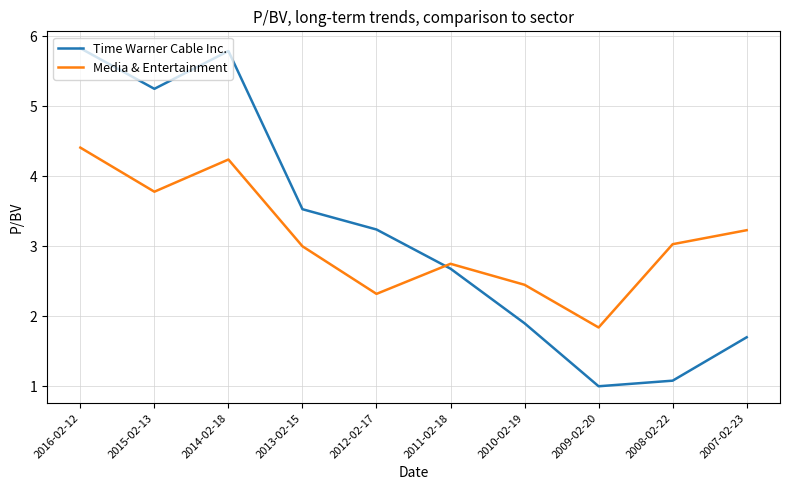

What is the average value of the Media & Entertainment series?

3.1